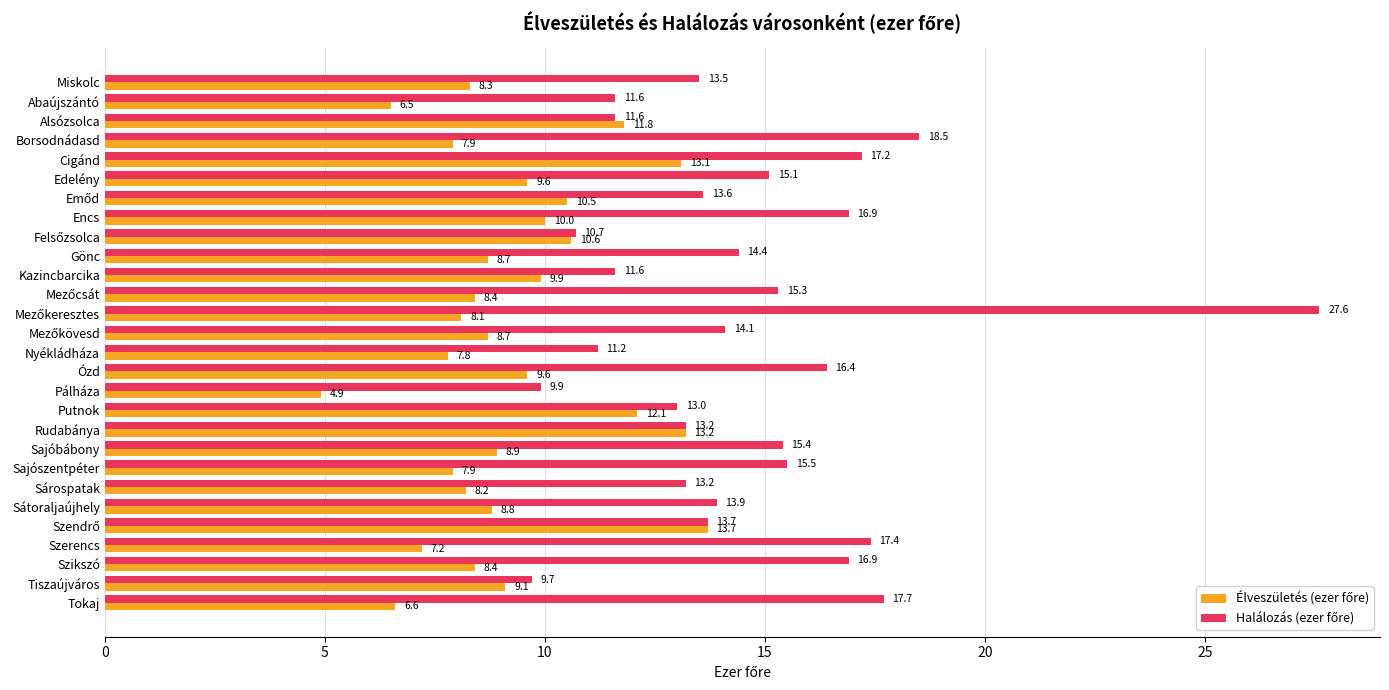

What is the spread (max minus min) of values at Putnok?

0.9